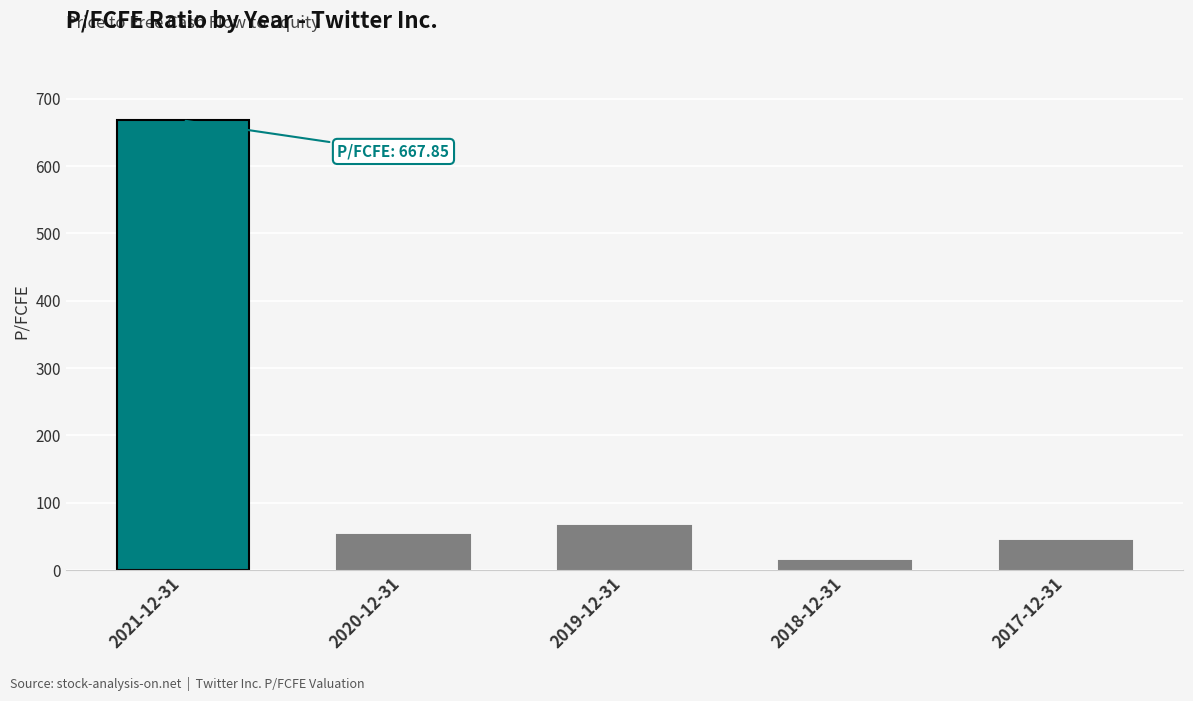

Rank the categories by value from highest to lowest.

2021-12-31, 2019-12-31, 2020-12-31, 2017-12-31, 2018-12-31